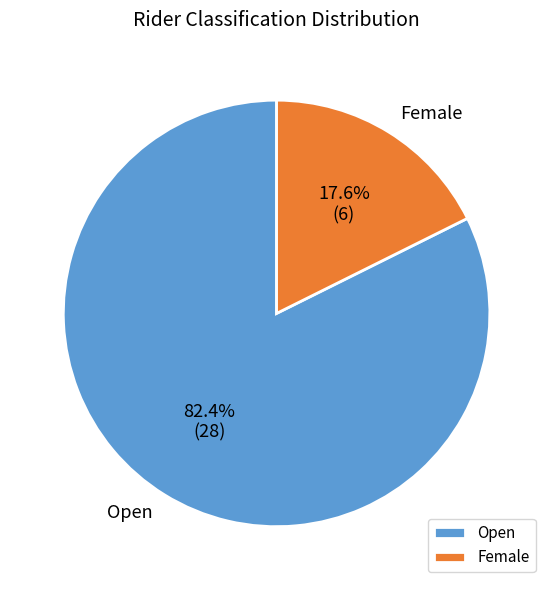

How much of the chart is everything except Open?

17.6%